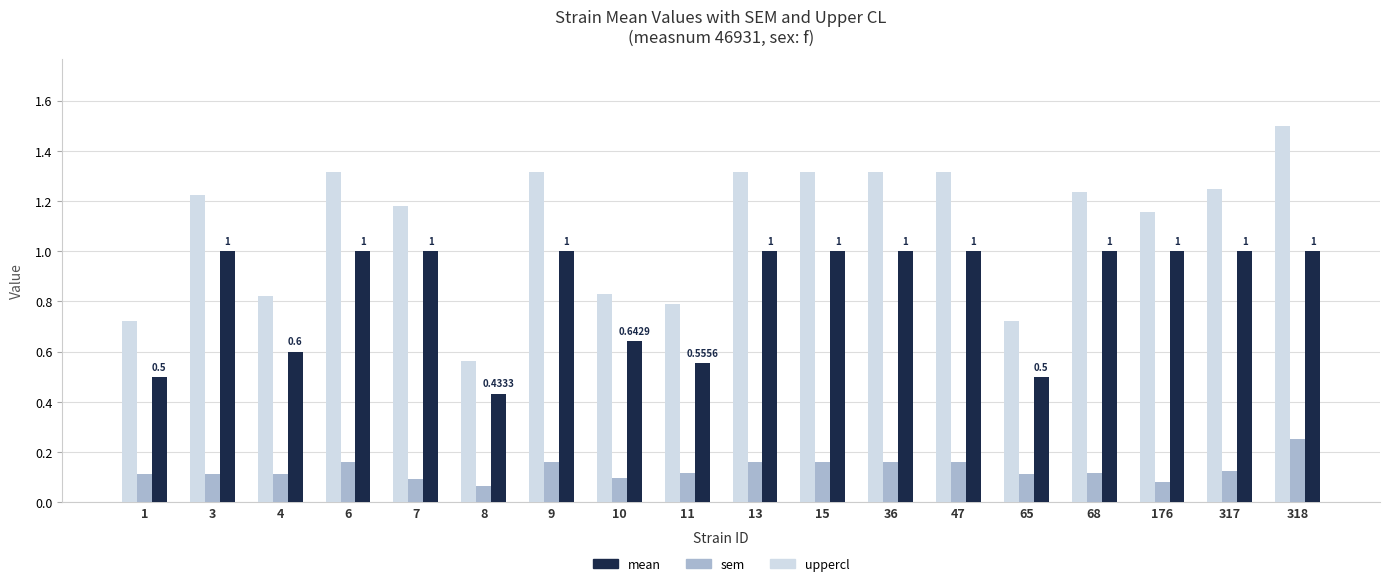

At which label does sem reach its peak?

318